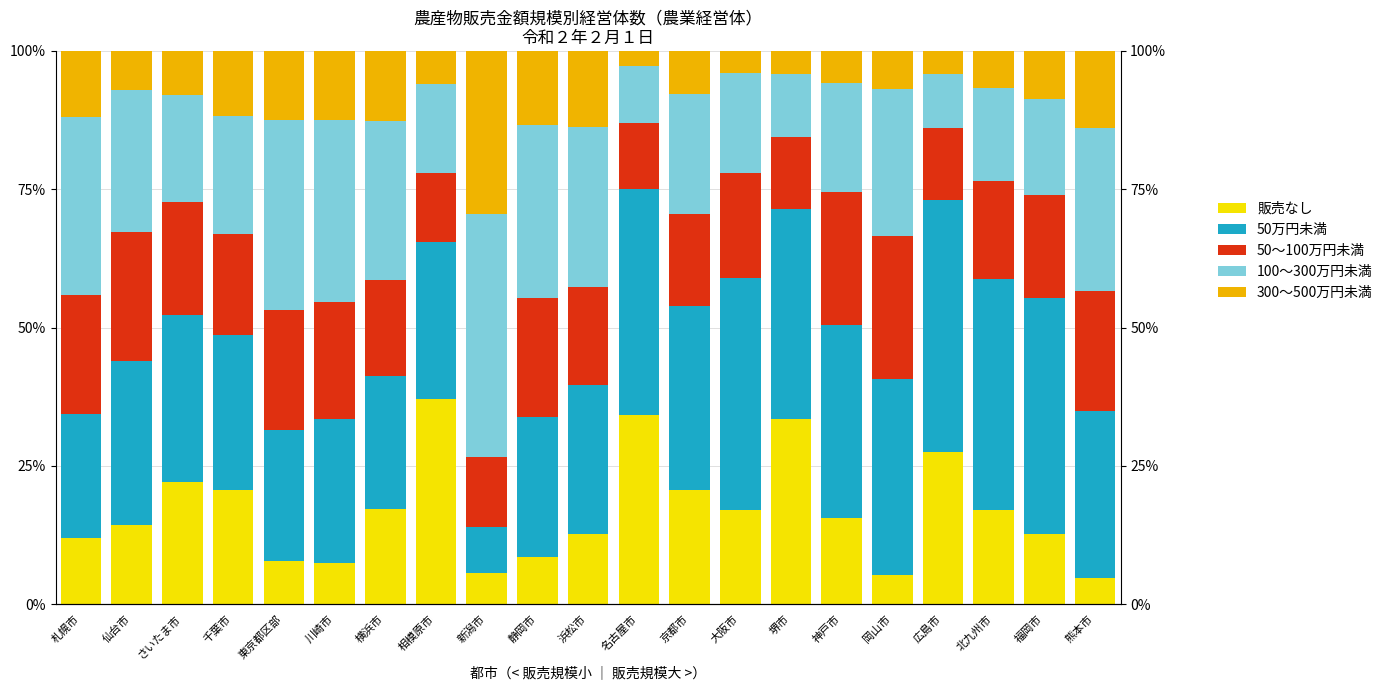

Which series has the largest range (max minus min)?

50万円未満